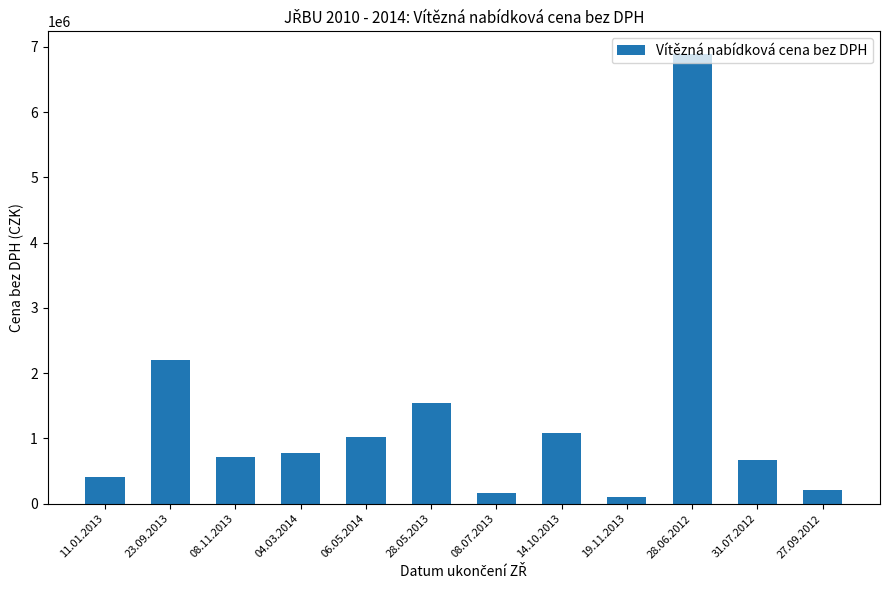

Reading right to left, transcribe all the data shown in this chart.

213350.3	670617.3	6894348.0	105028.1	1090250.4	166474.8	1537452.0	1018620.5	769890.8	715163.6	2202594.8	412777.1